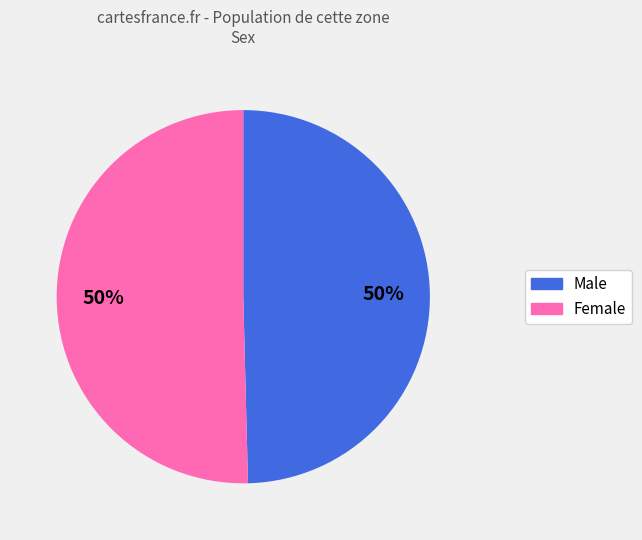

Approximately how many times larger is the value at Male compared to Female?

1.0